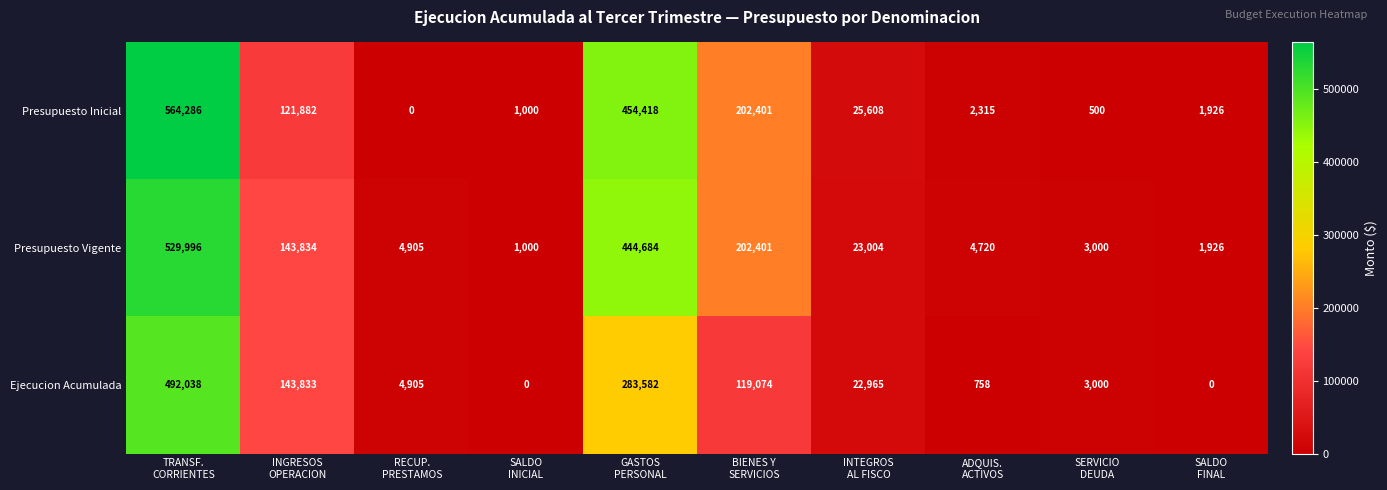

How many categories are shown in the chart?

10